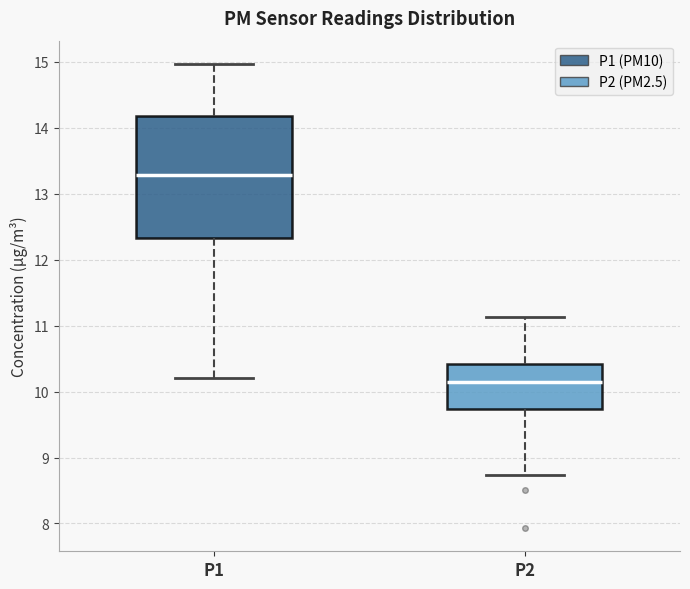

Where is the lower edge of the box for P2 on the y-axis? The values are not printed on the chart, so give them approximately, as read against the axis.

9.7